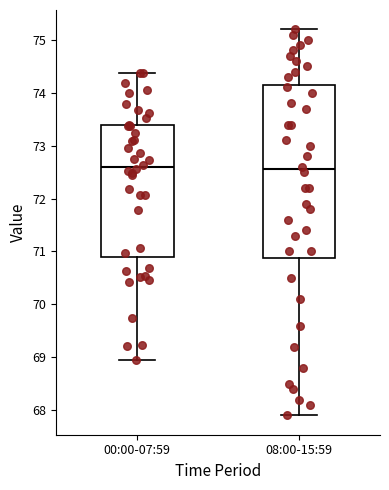

Reading left to right, transcribe this box plot: for each box, give where its median line is, the range the box spans, and where its two whiskers end, as read against the y-axis. The values are not printed on the chart, so give them approximately, as read against the axis.

00:00-07:59: median 72.6, box 70.9 to 73.4, whiskers 68.9 to 74.4
08:00-15:59: median 72.6, box 70.9 to 74.2, whiskers 67.9 to 75.2